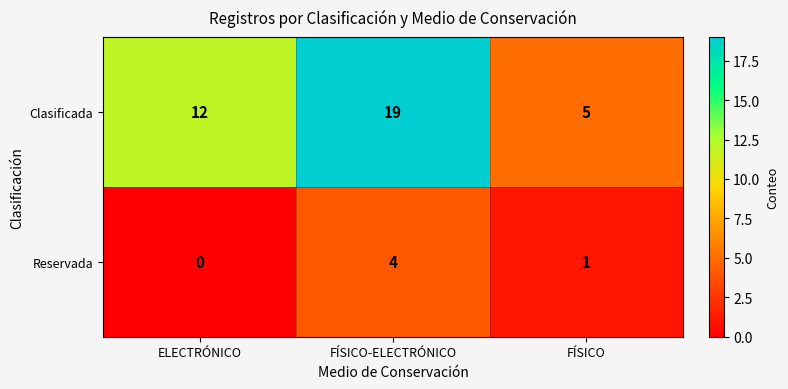

Which series has the largest range (max minus min)?

Clasificada